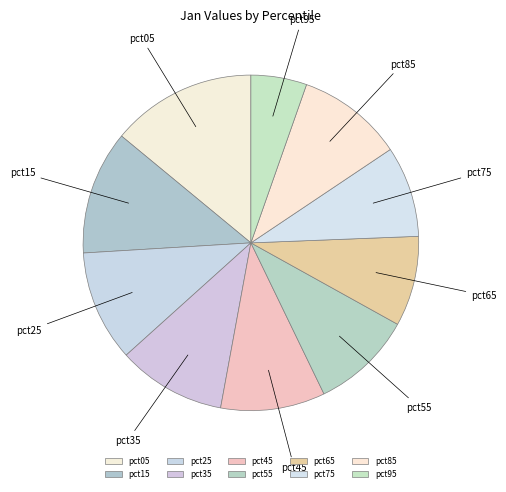

Does any single category account for the majority?

No